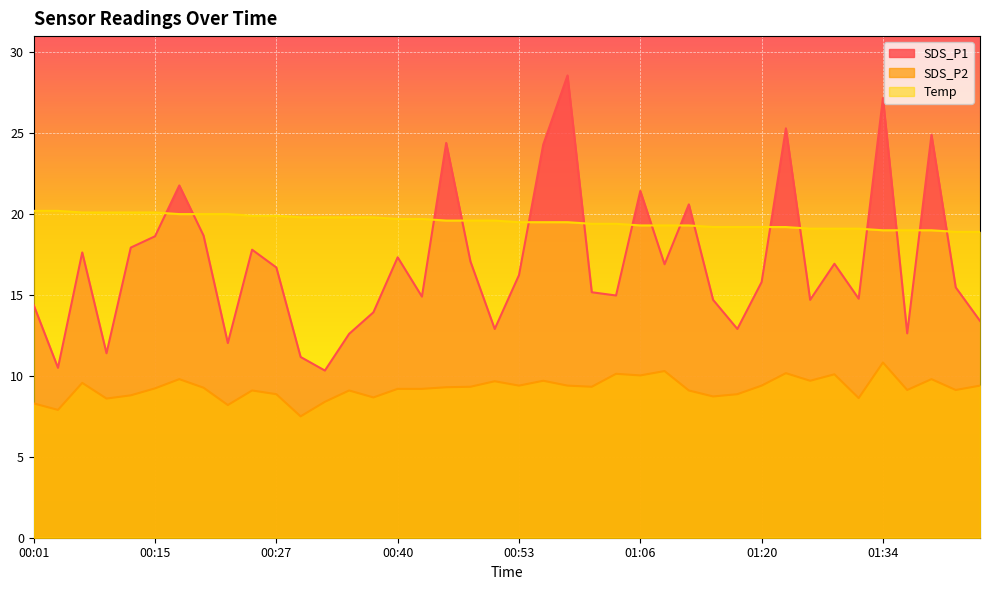

How many values in the Temp series are below 19?

2